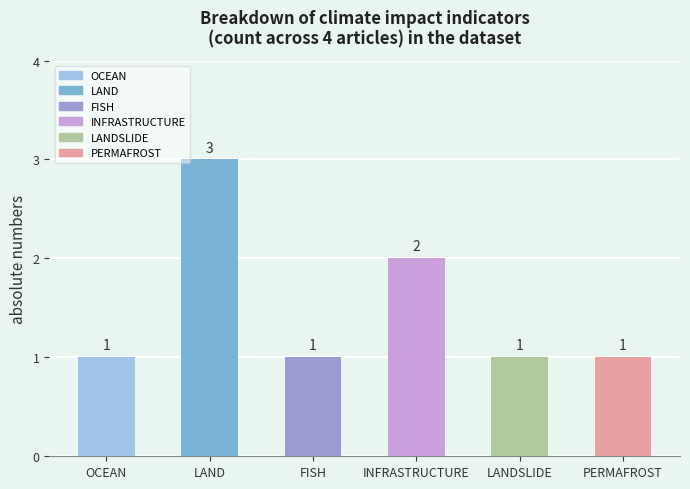

What is the label of the 6th bar from the right?

OCEAN